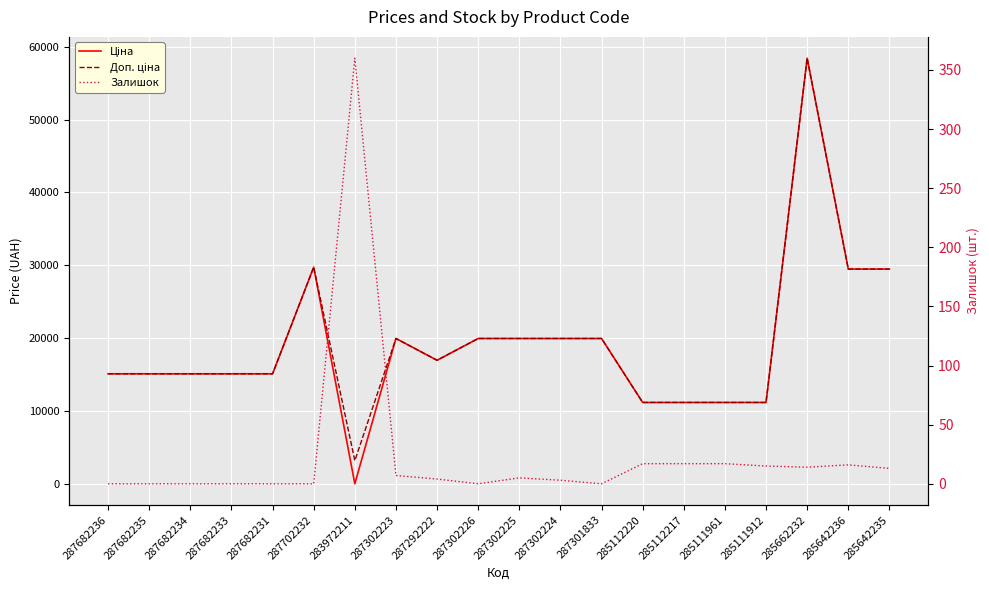

What is the total value across all series at 287302224?

39931.3